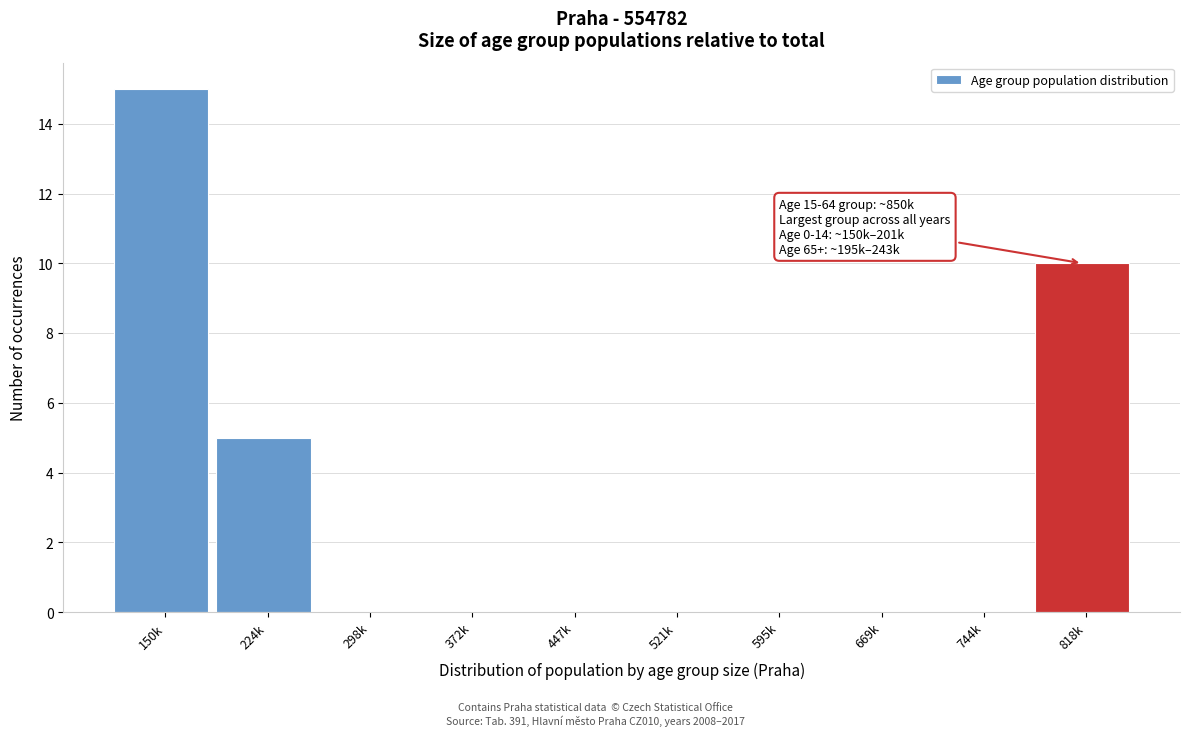

Reading left to right, transcribe all the data shown in this chart.

150k=15	224k=5	298k=0	372k=0	447k=0	521k=0	595k=0	669k=0	744k=0	818k=10